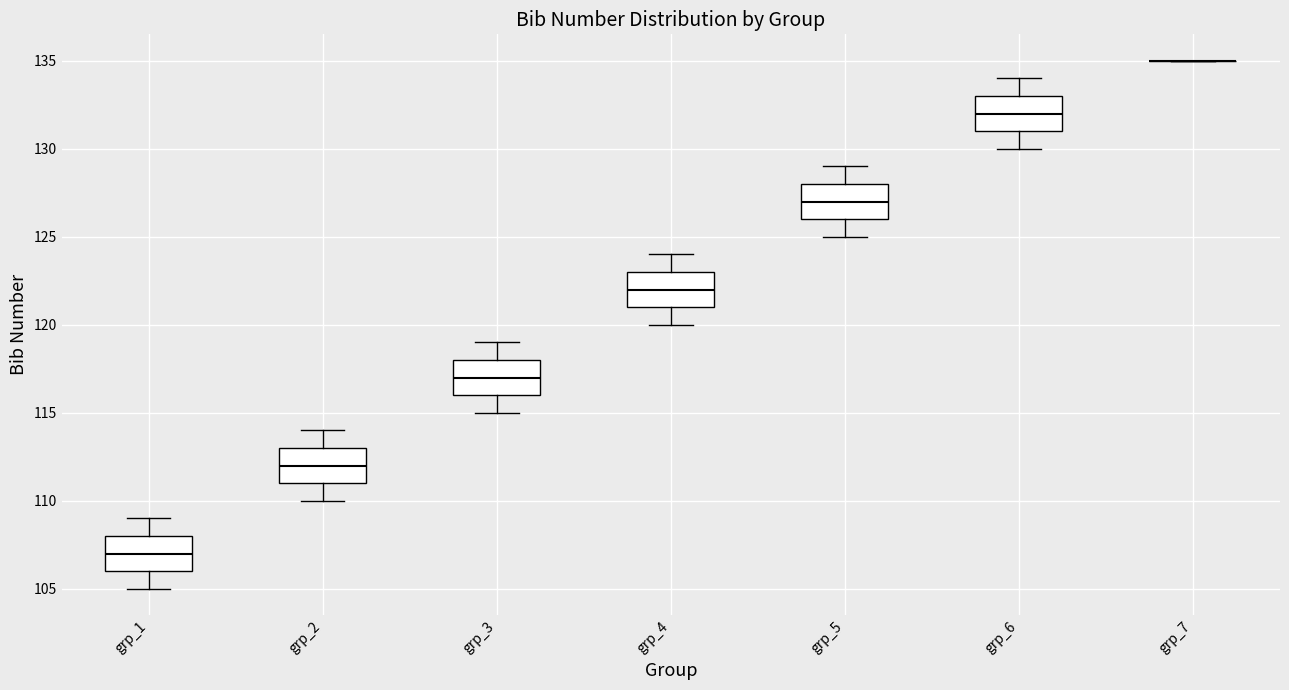

Reading left to right, read every box against the y-axis: the position of its median line, the range the box covers, and the ends of its whiskers. The values are not printed on the chart, so give them approximately, as read against the axis.

grp_1: median 107, box 106 to 108, whiskers 105 to 109
grp_2: median 112, box 111 to 113, whiskers 110 to 114
grp_3: median 117, box 116 to 118, whiskers 115 to 119
grp_4: median 122, box 121 to 123, whiskers 120 to 124
grp_5: median 127, box 126 to 128, whiskers 125 to 129
grp_6: median 132, box 131 to 133, whiskers 130 to 134
grp_7: box collapsed to a line at 135, whiskers 135 to 135